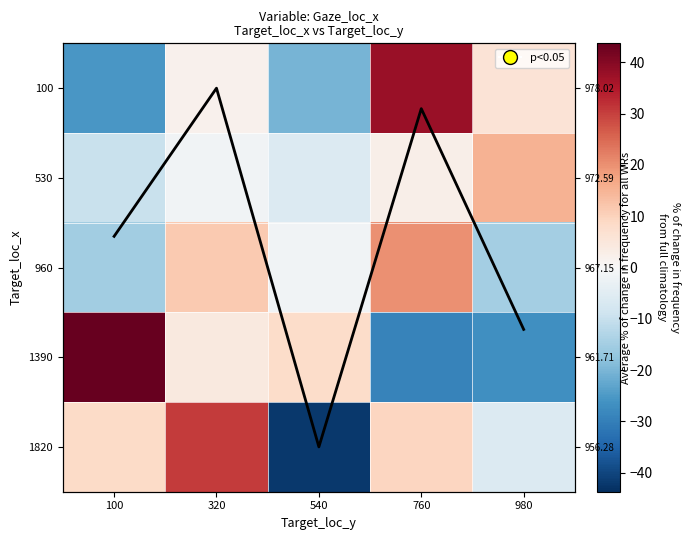

How many data points does each series have?

5